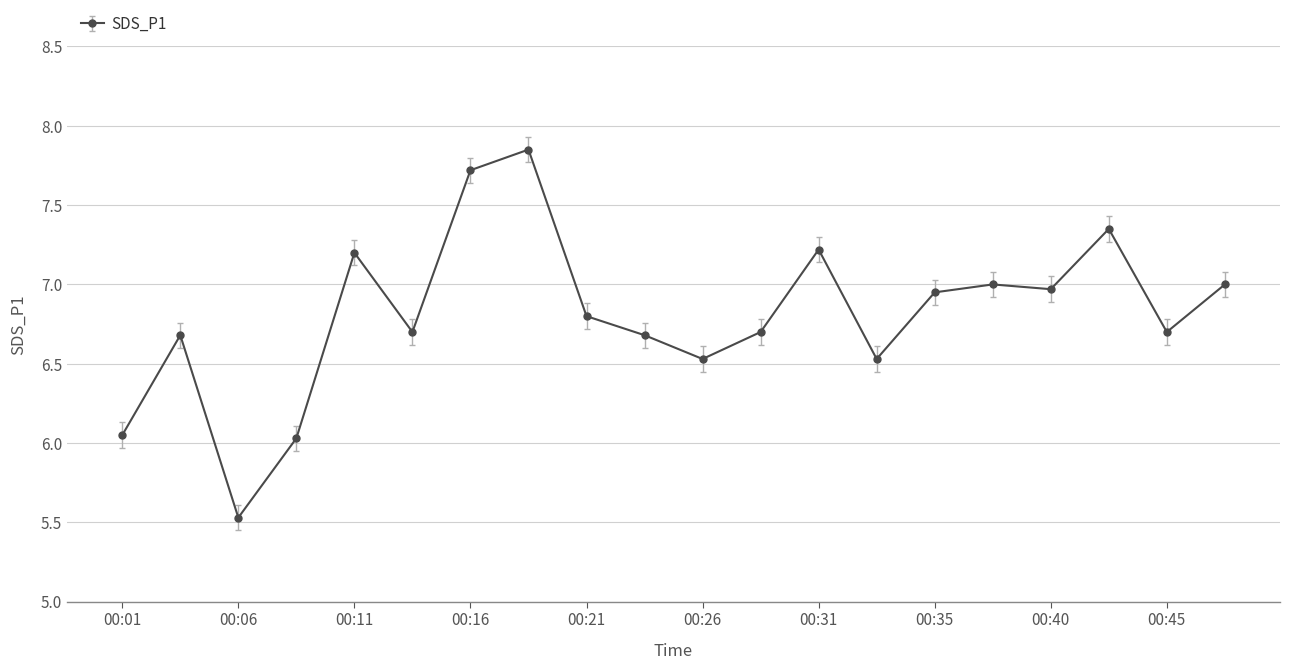

What is the value of the 6th point from the left?

6.7